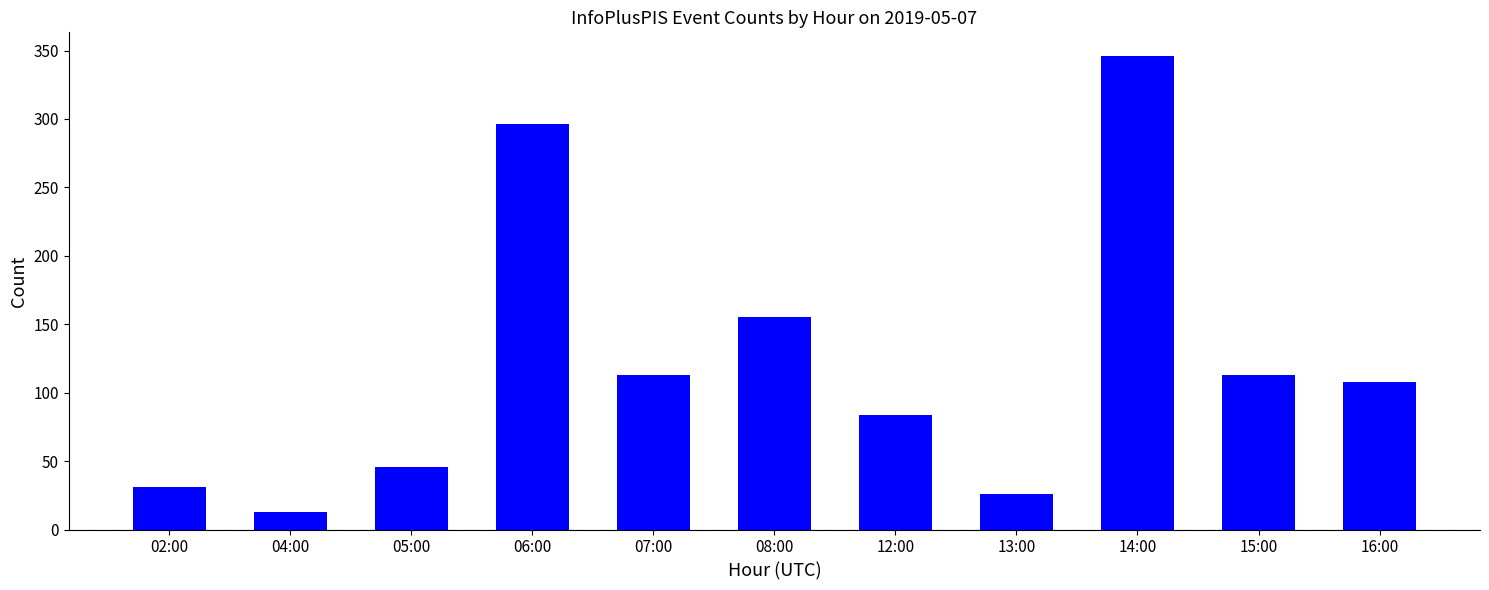

What is the average value?

121